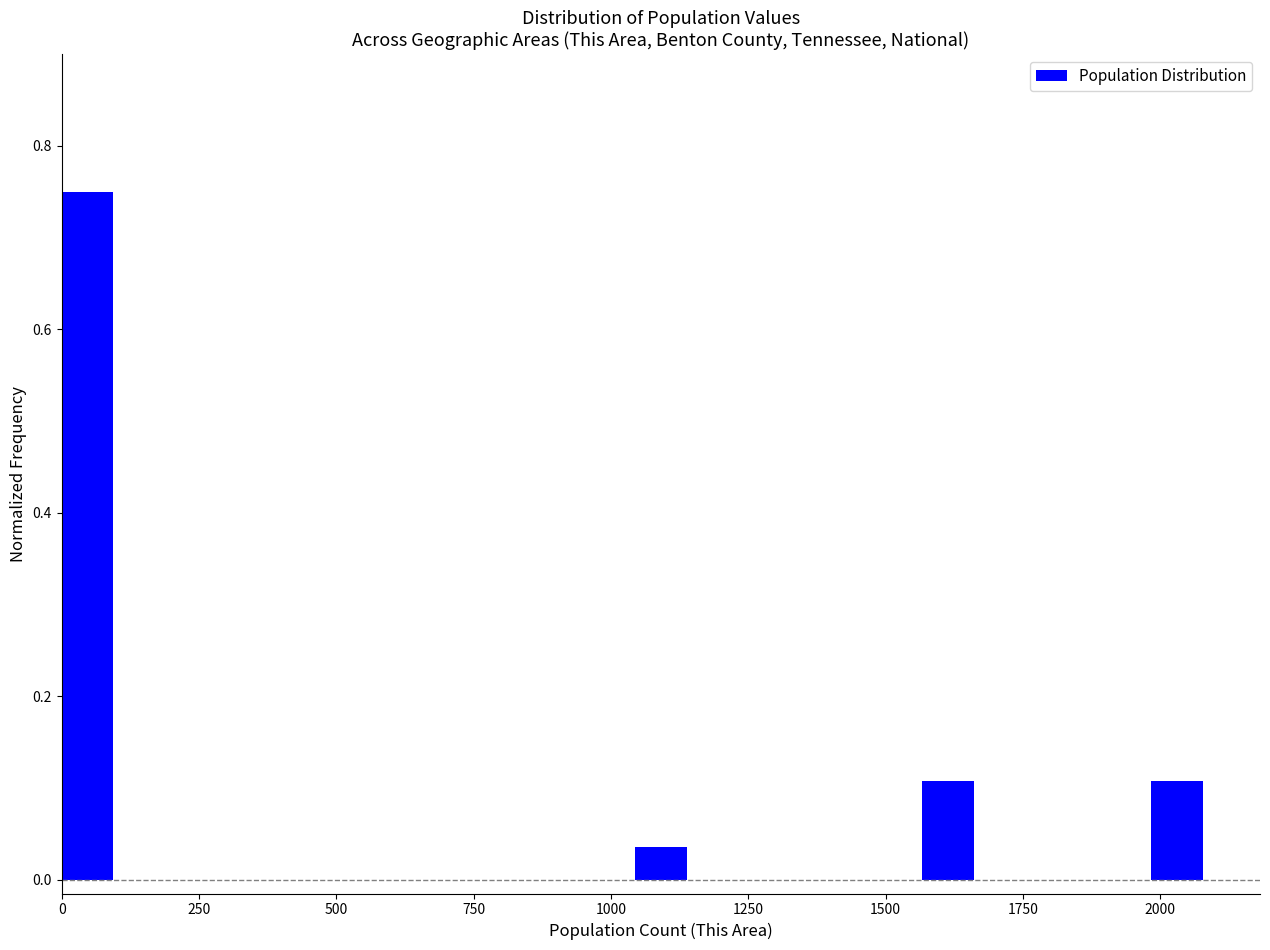

Read against the x-axis, roughly where is the centre of the tallest bar?

50